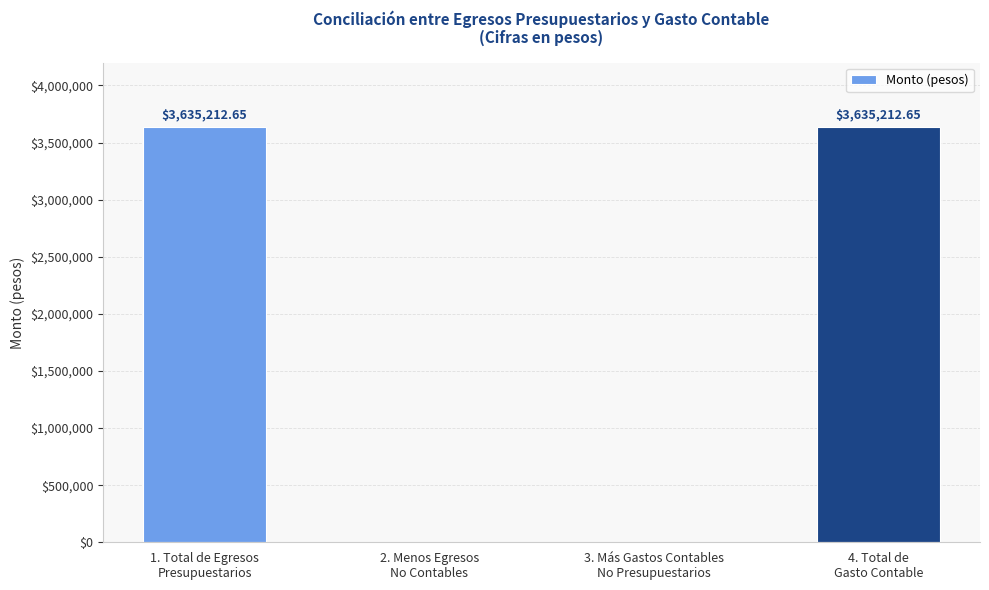

The chart shows a value of 3635212.6 at 4. Total de
Gasto Contable. True or false?

True